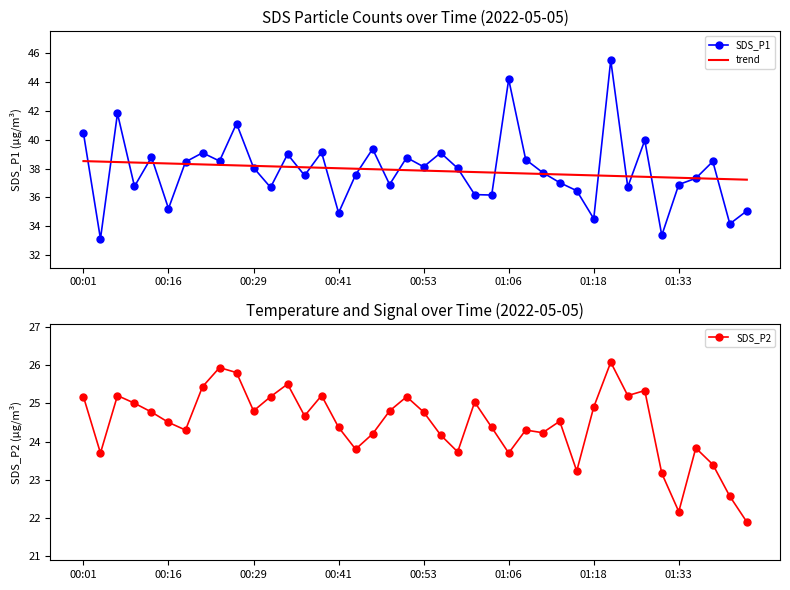

Reading left to right, extract all data points from this chart.

SDS_P1: 40.5	33.1	41.8	36.8	38.8	35.2	38.5	39.1	38.5	41.1	38.1	36.7	39.0	37.5	39.1	34.9	37.6	39.4	36.9	38.8	38.1	39.1	38.0	36.2	36.2	44.2	38.6	37.7	37.0	36.5	34.5	45.5	36.7	40.0	33.4	36.9	37.3	38.5	34.2	35.1
trend: 38.5	38.5	38.5	38.4	38.4	38.4	38.3	38.3	38.3	38.2	38.2	38.2	38.1	38.1	38.1	38.0	38.0	38.0	37.9	37.9	37.9	37.8	37.8	37.8	37.7	37.7	37.7	37.6	37.6	37.6	37.5	37.5	37.5	37.4	37.4	37.4	37.3	37.3	37.3	37.2
SDS_P2: 25.2	23.7	25.2	25.0	24.8	24.5	24.3	25.4	25.9	25.8	24.8	25.2	25.5	24.7	25.2	24.4	23.8	24.2	24.8	25.2	24.8	24.2	23.7	25.0	24.4	23.7	24.3	24.2	24.5	23.2	24.9	26.1	25.2	25.3	23.2	22.2	23.8	23.4	22.6	21.9